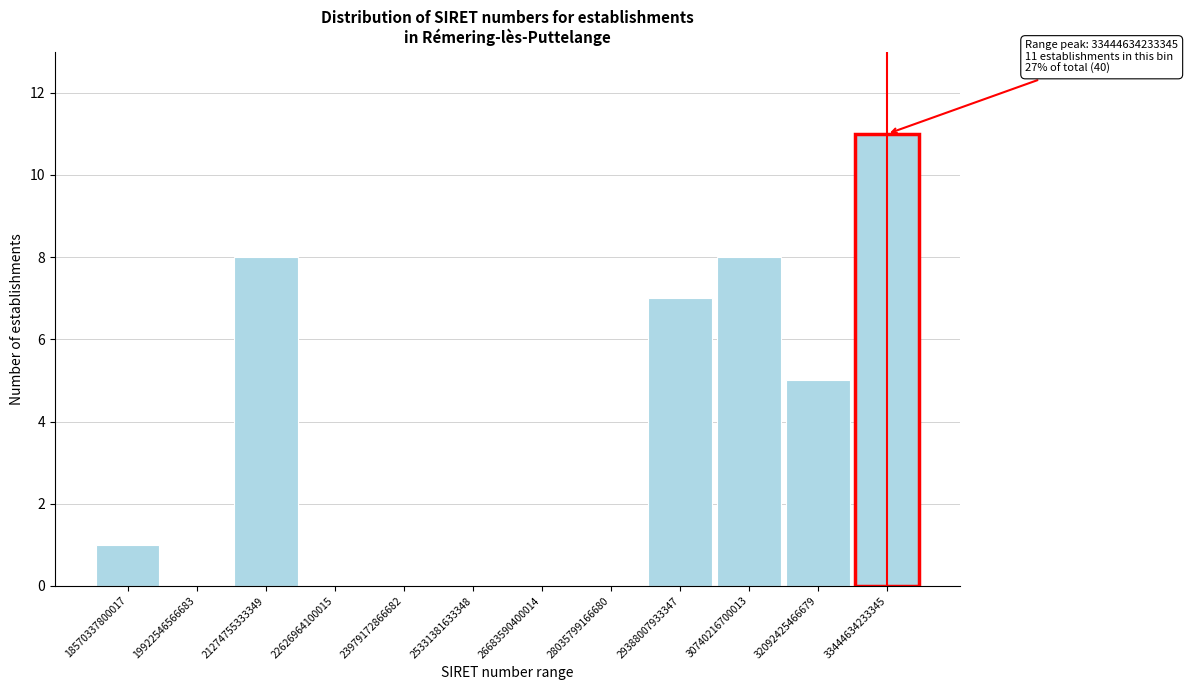

Reading right to left, transcribe all the data shown in this chart.

33444634233345=11	32092425466679=5	30740216700013=8	29388007933347=7	28035799166680=0	26683590400014=0	25331381633348=0	23979172866682=0	22626964100015=0	21274755333349=8	19922546566683=0	18570337800017=1